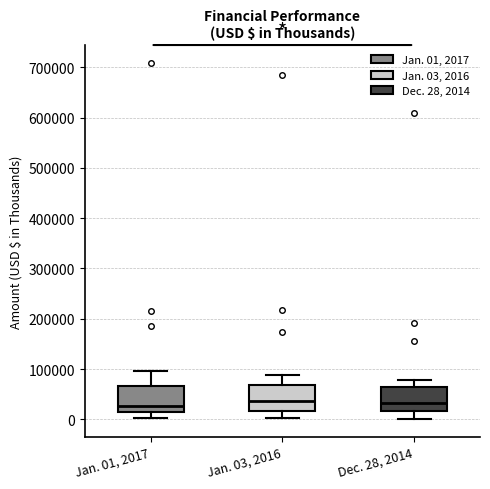

Reading left to right, read every box against the y-axis: the position of its median line, the range the box covers, and the ends of its whiskers. The values are not printed on the chart, so give them approximately, as read against the axis.

Jan. 01, 2017: median 30000, box 10000 to 70000, whiskers 0 to 100000
Jan. 03, 2016: median 40000, box 20000 to 70000, whiskers 0 to 90000
Dec. 28, 2014: median 30000, box 20000 to 60000, whiskers 0 to 80000